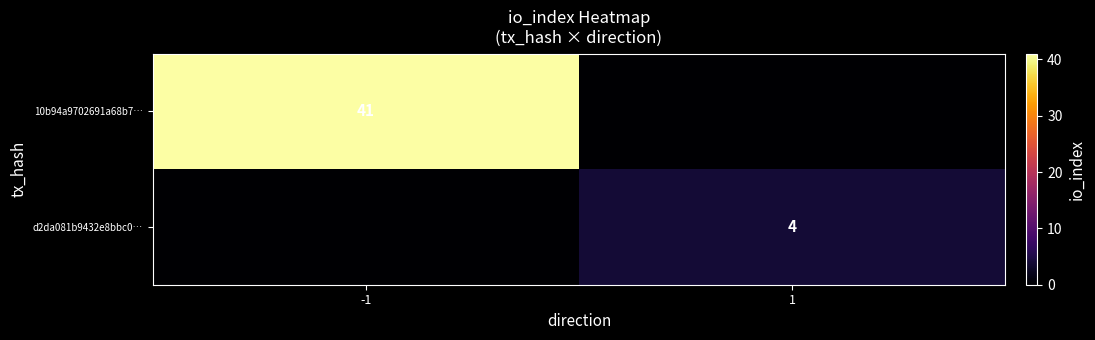

At which category does the chart reach its peak across all series?

-1